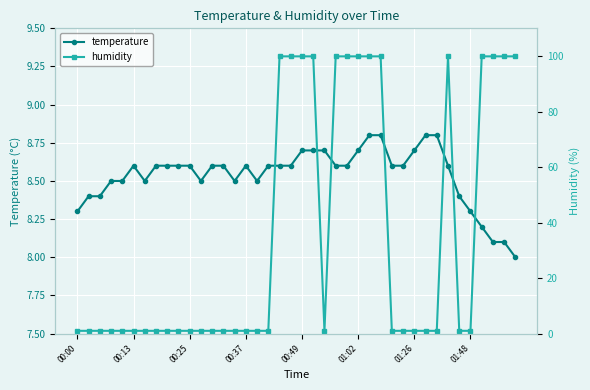

What are all the series names shown in the legend?

temperature, humidity